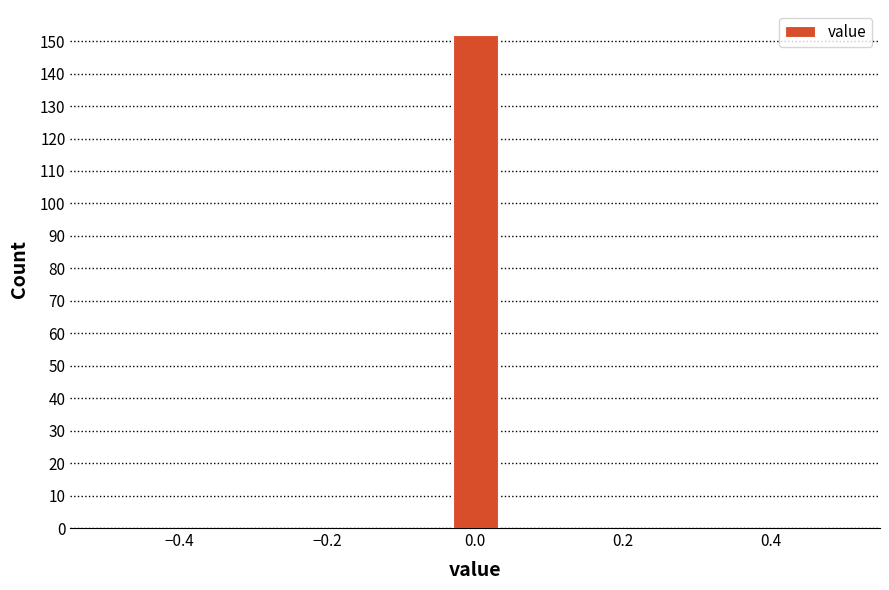

Around what value on the x-axis is the tallest bar? Give the approximate position of its centre, as read against the axis.

0.00